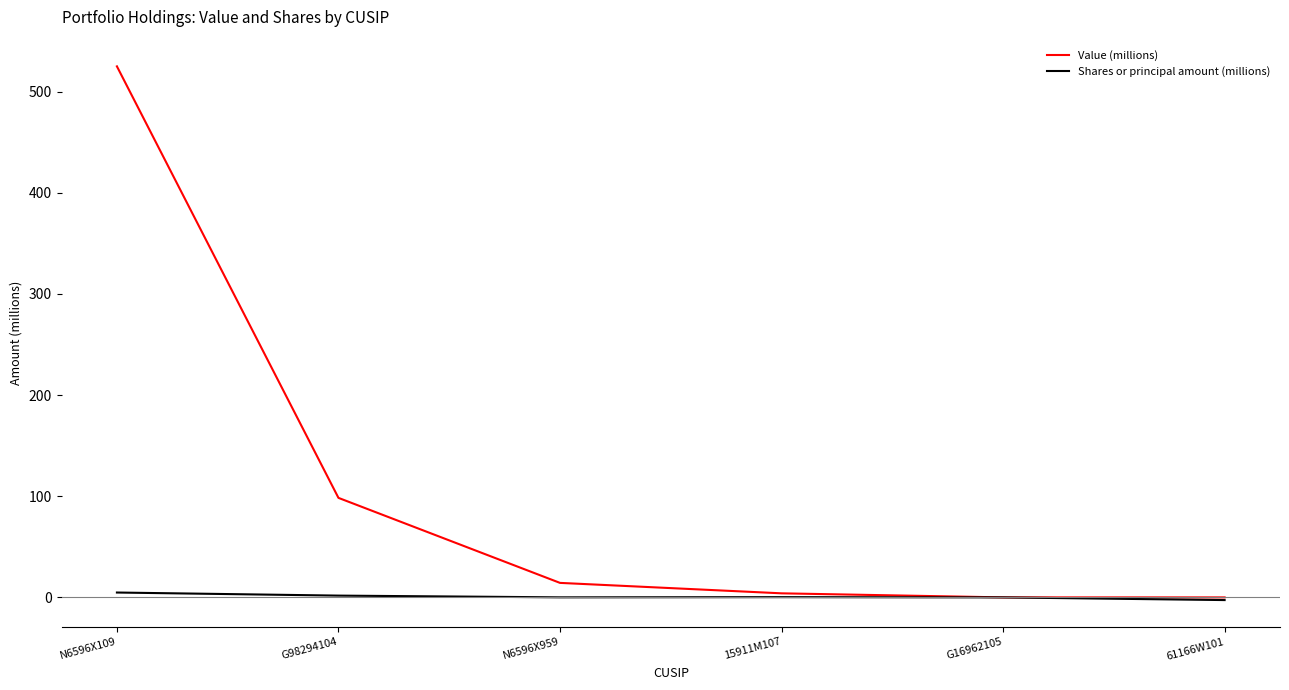

List the series in order of their peak value, highest first.

Value (millions), Shares or principal amount (millions)